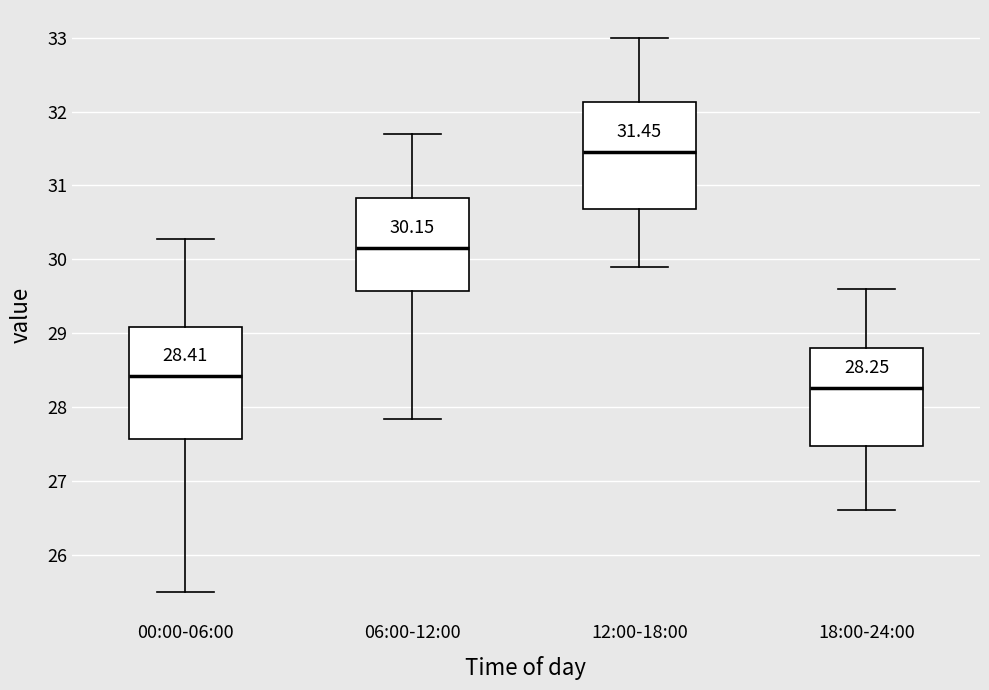

Which box has the lowest median line?

18:00-24:00